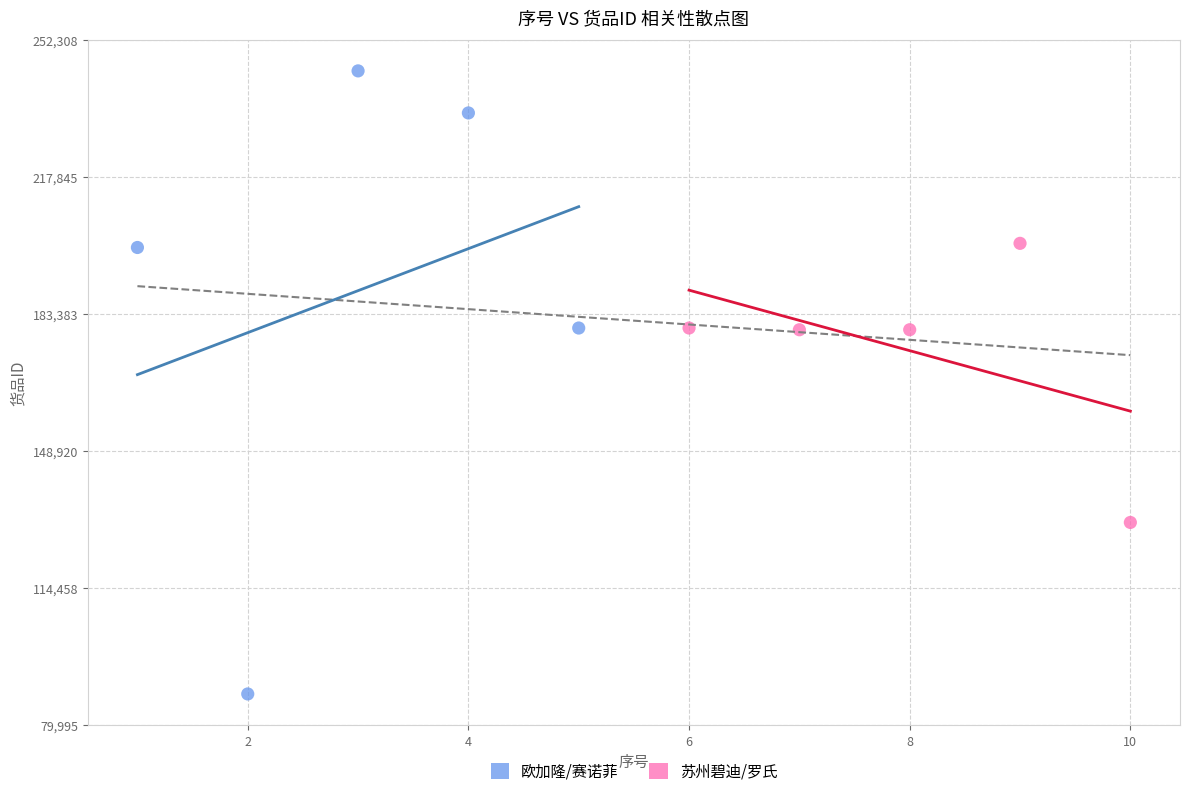

Which series reaches the minimum Y coordinate?

欧加隆/赛诺菲